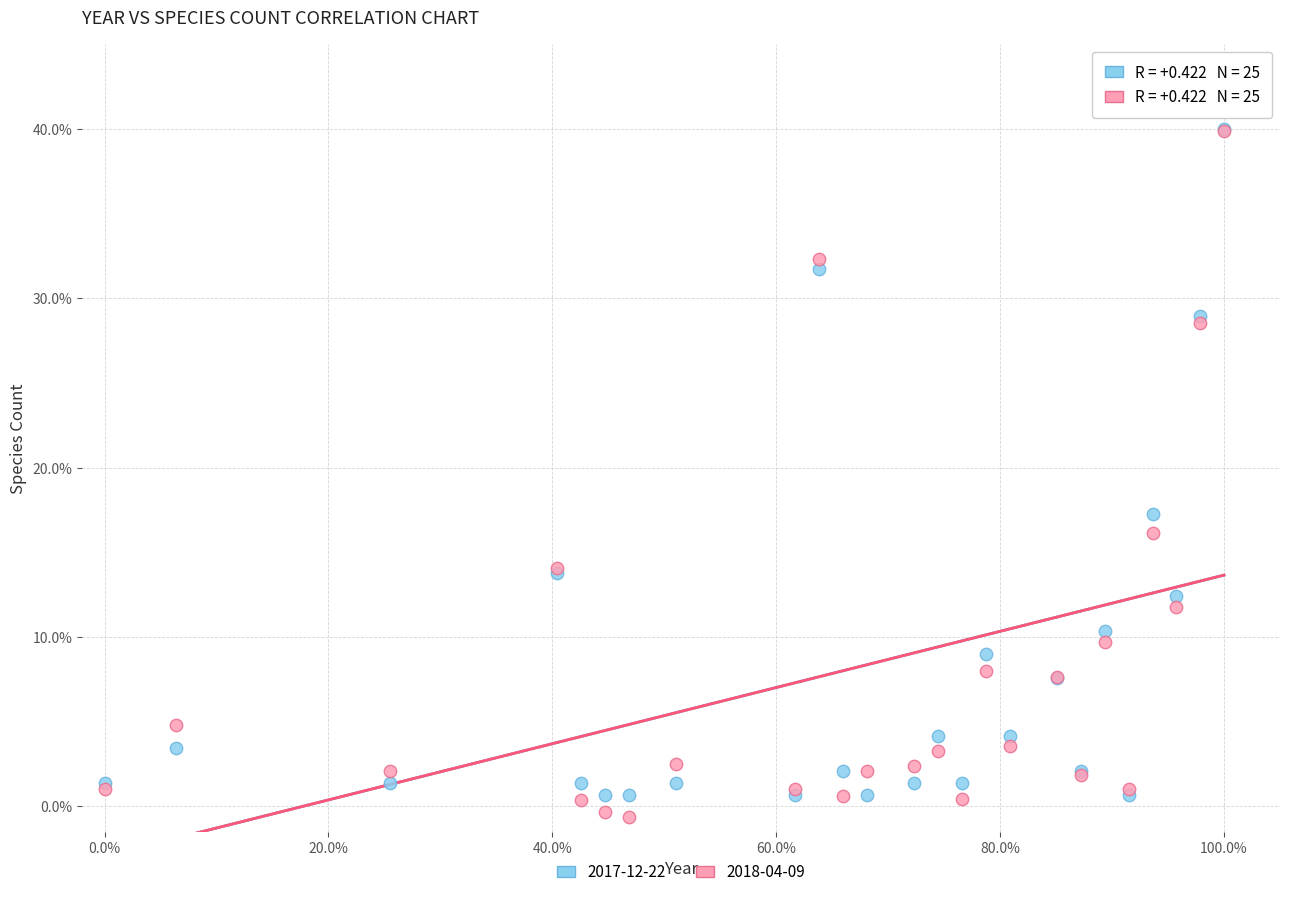

Across all series, what Y value is closest to 19?

17.2